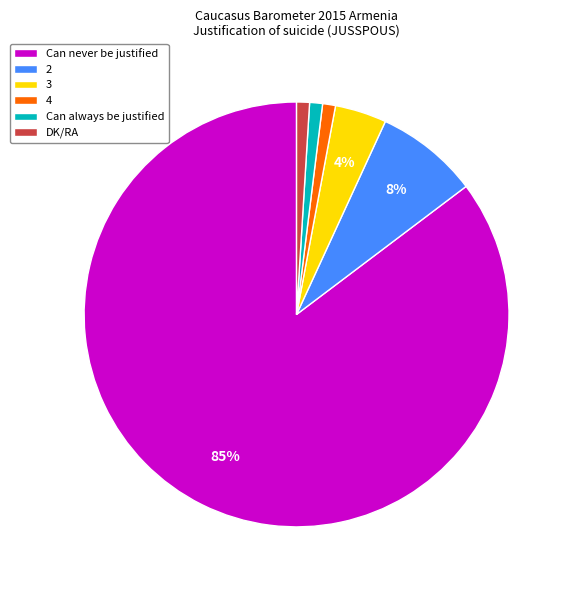

Which slice is the largest?

Can never be justified